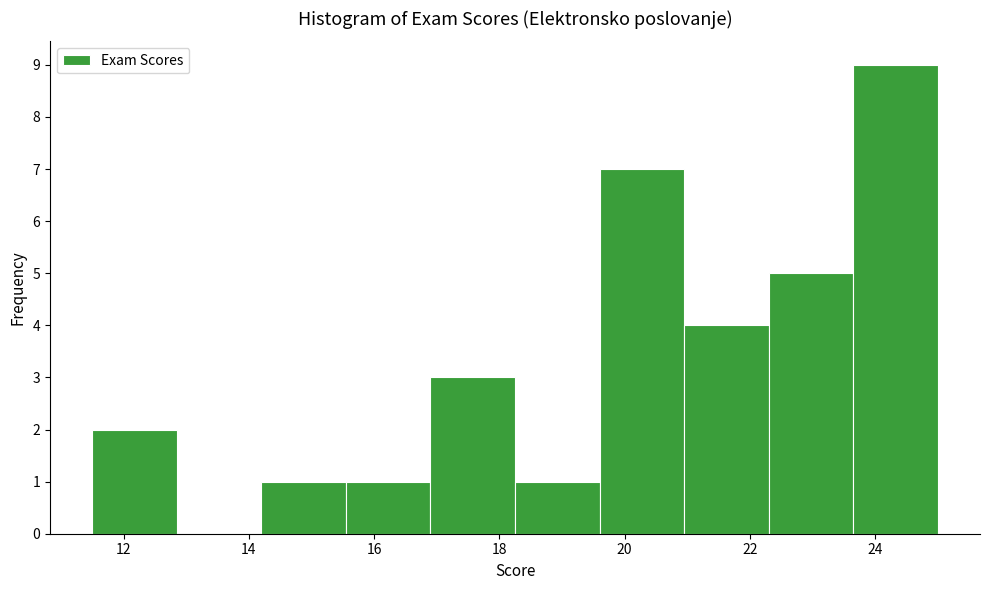

What is the height of the bar covering 22.30 to 23.65 on the x-axis? Neither the bar edges nor the heights are printed on the chart, so give them approximately, as read against the axes.

5